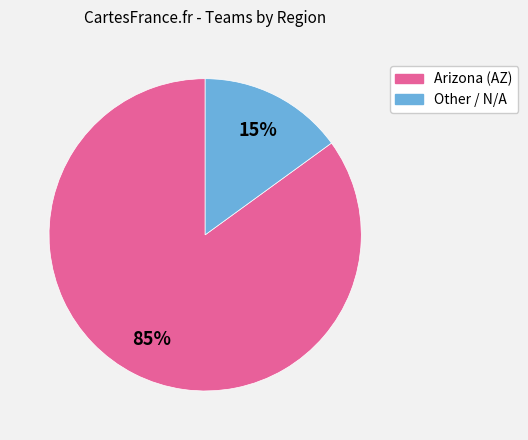

Which slice represents more than half of the pie?

Arizona (AZ)